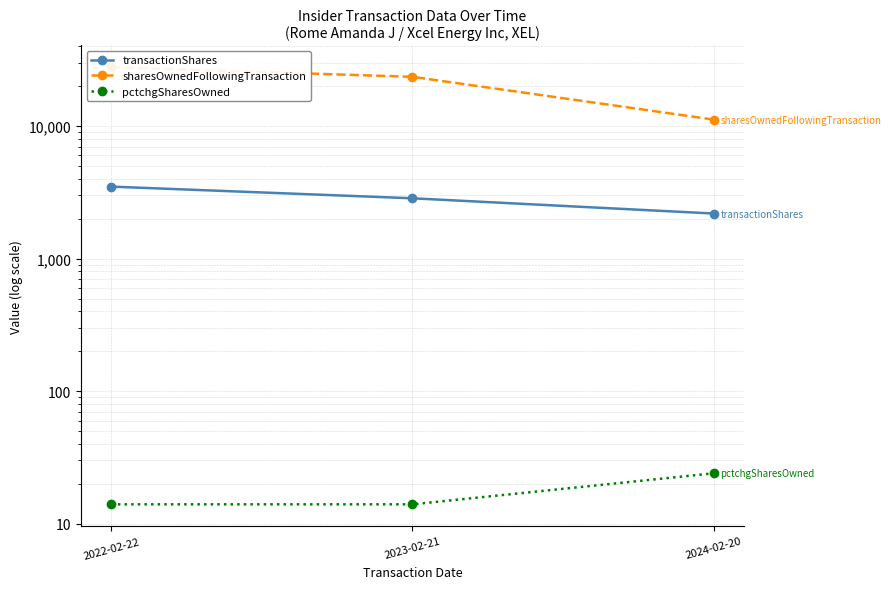

How many pctchgSharesOwned values are between 14 and 24?

3